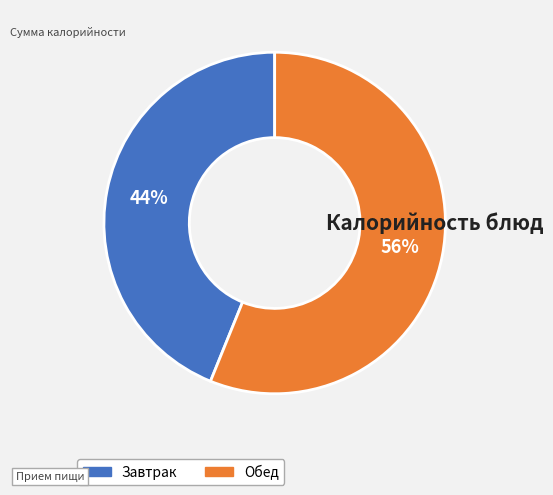

To the nearest percent, what is the average slice percentage?

50%